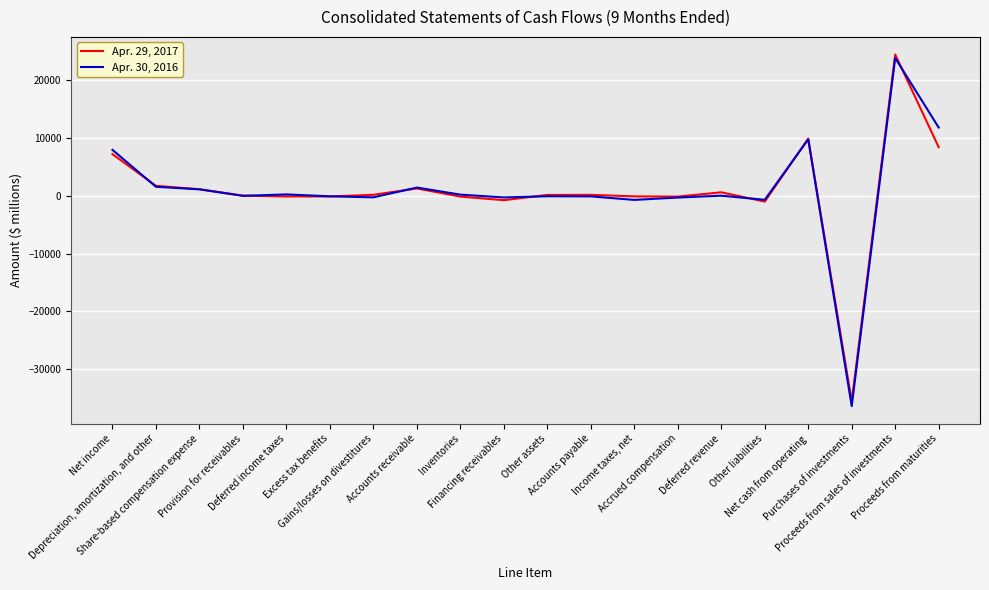

What is the difference between the Apr. 30, 2016 values at Net cash from operating and Net income?

1826